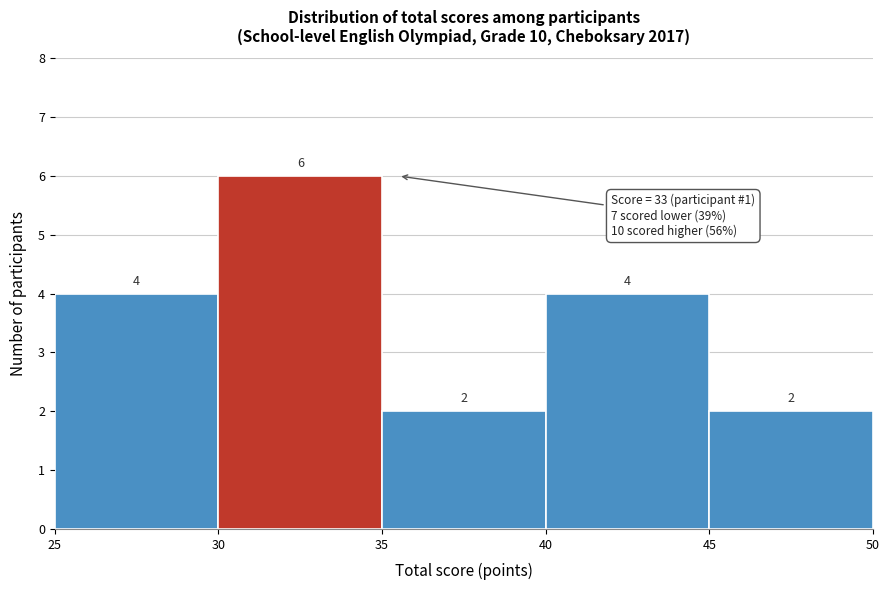

Reading left to right, transcribe this chart: for each bar, give the range it covers on the x-axis and its height.

25 to 30: 4
30 to 35: 6
35 to 40: 2
40 to 45: 4
45 to 50: 2